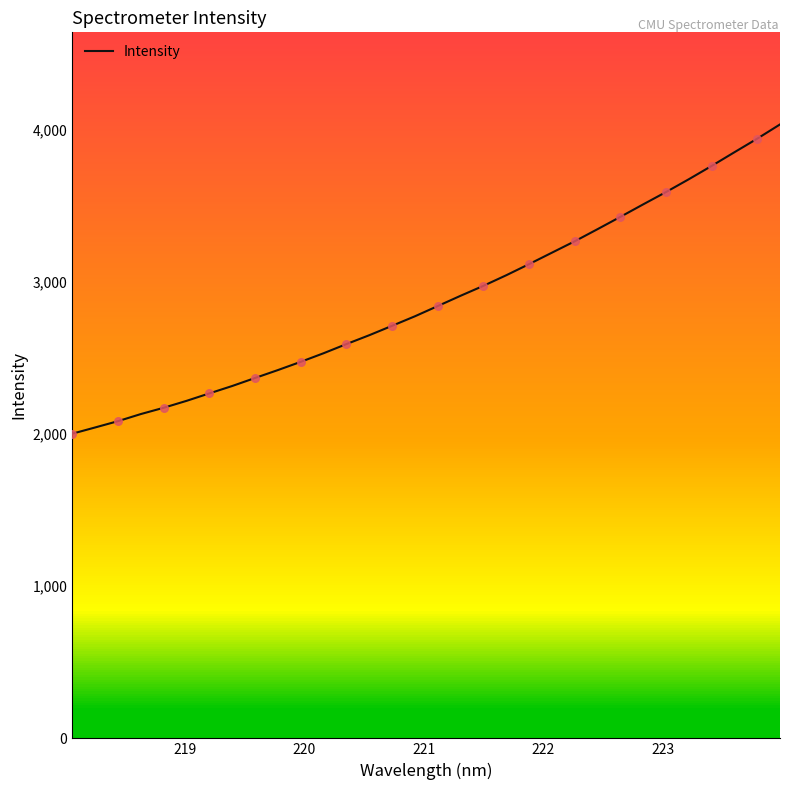

What is the lowest value of the Intensity series?

2001.9